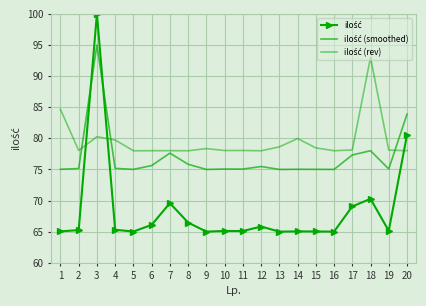

How many lines are shown in the chart?

3